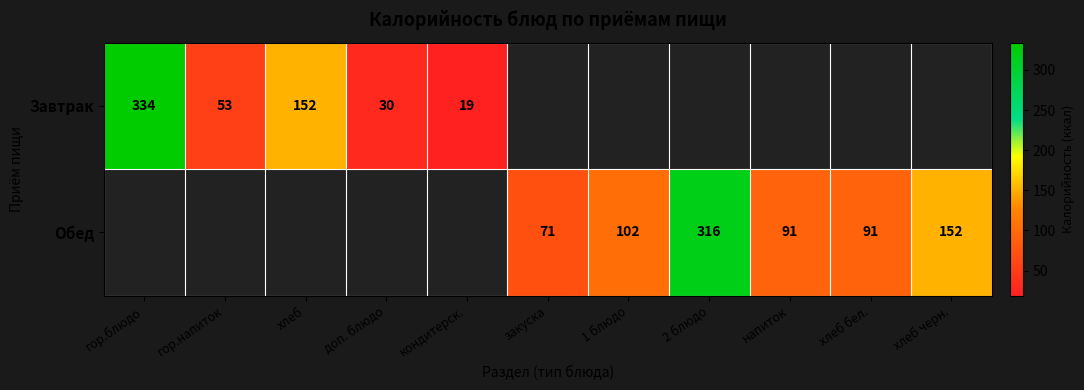

True or false: Завтрак has a value of 567 at гор.блюдо.

False